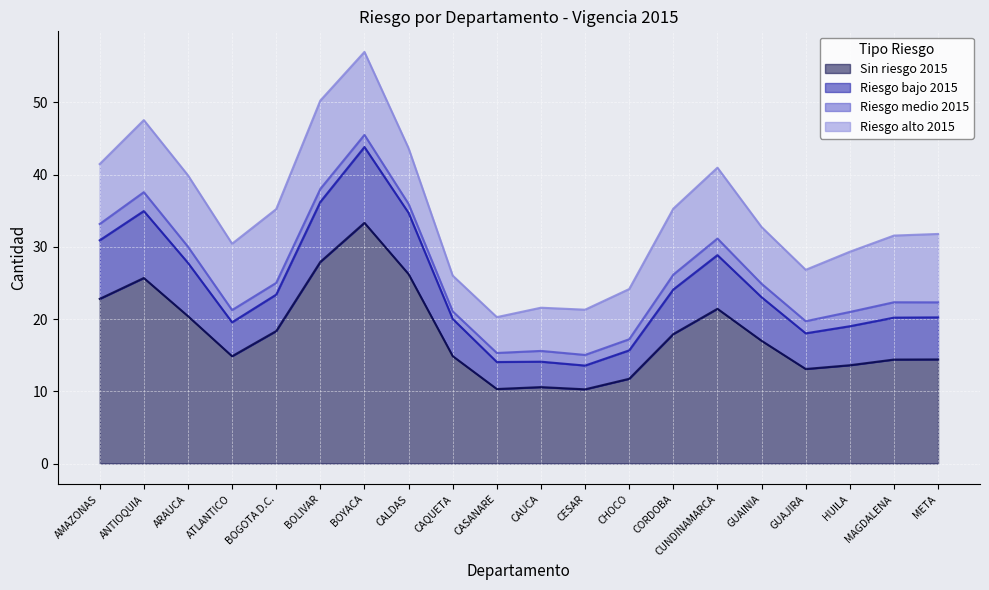

At which category is the sum across all series the highest?

BOYACA